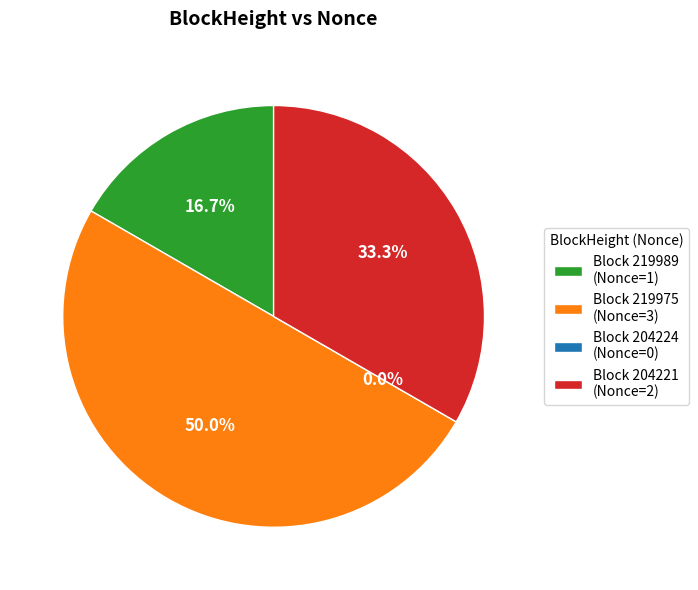

Is 219975 the majority of the pie?

No